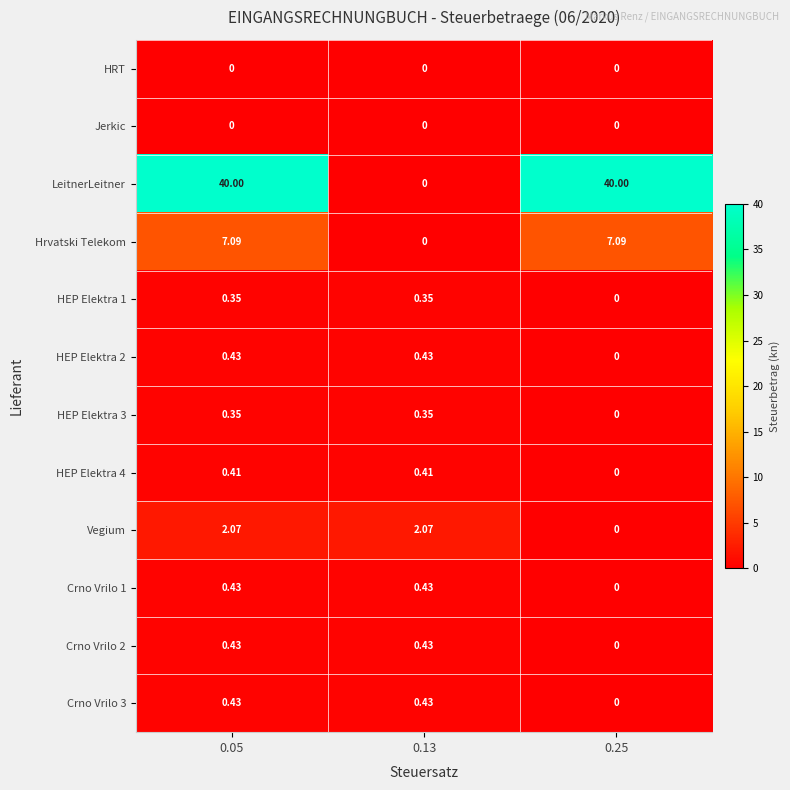

Which series has the largest total across all categories?

LeitnerLeitner